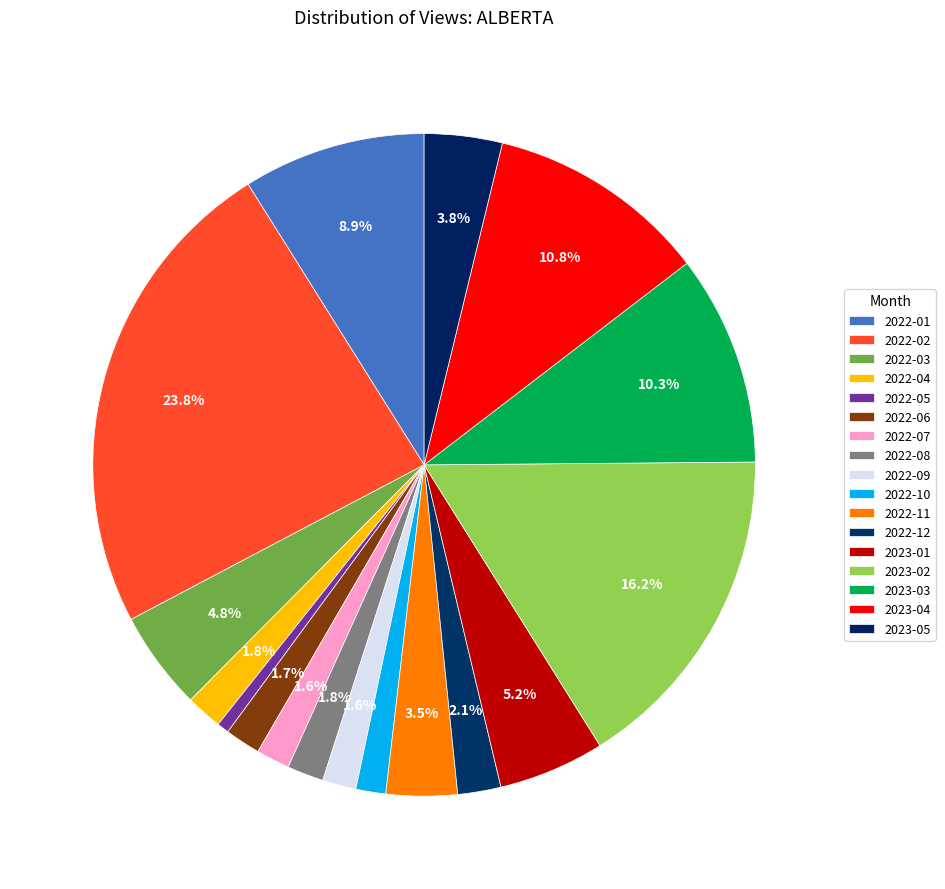

Which slice is the largest?

2022-02